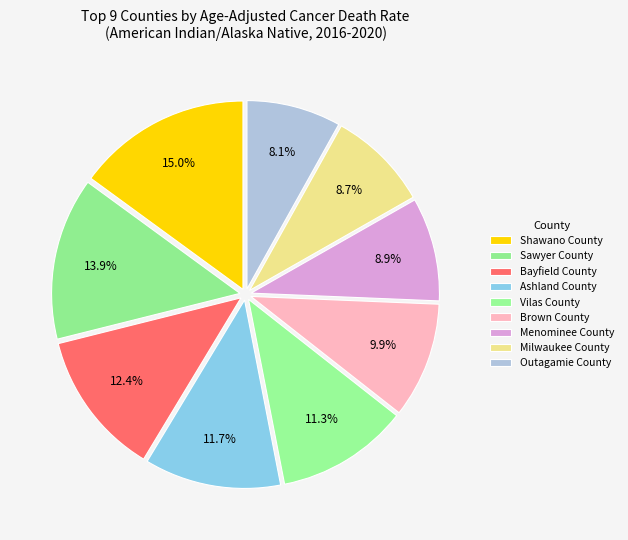

To the nearest percent, what portion does Sawyer County represent?

14%